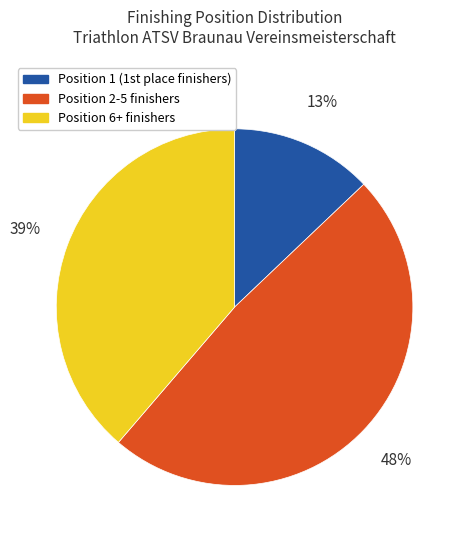

To the nearest percent, what is the difference between the largest and smallest slice percentages?

35%